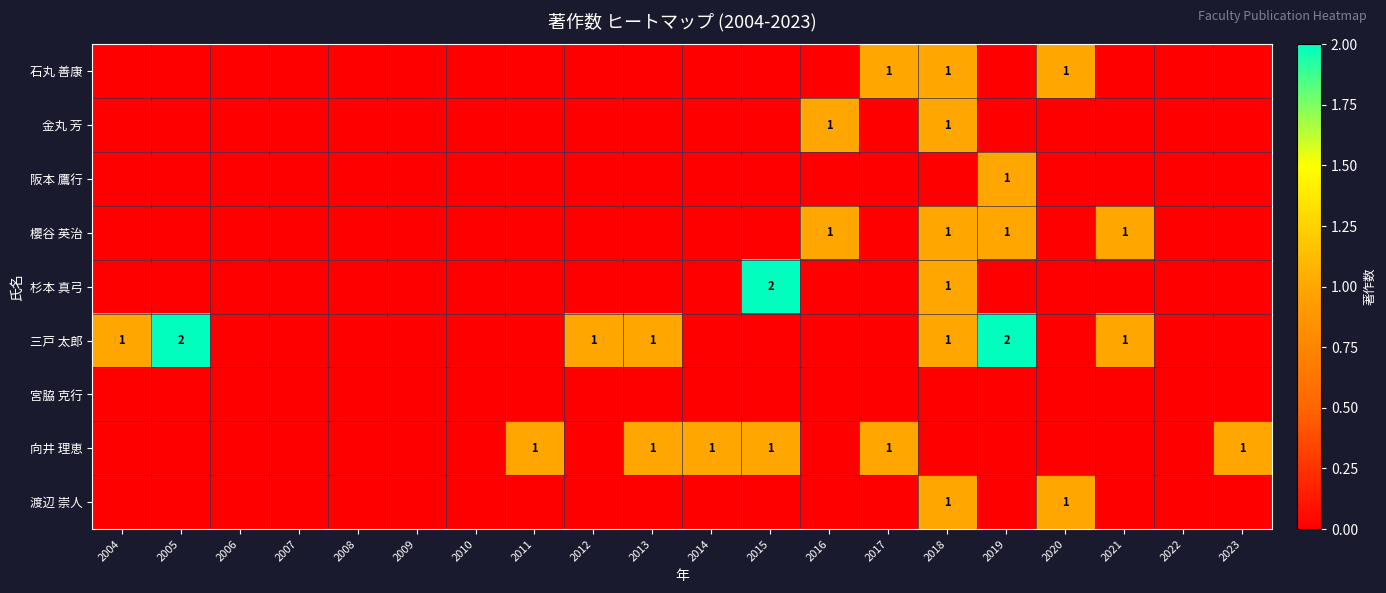

At which category is the sum across all series the highest?

2018